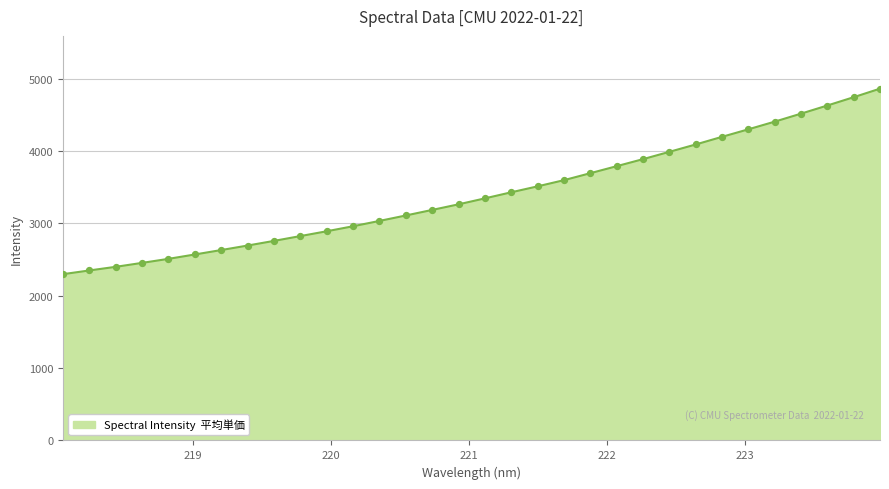

What is the greatest value displayed?

4860.9